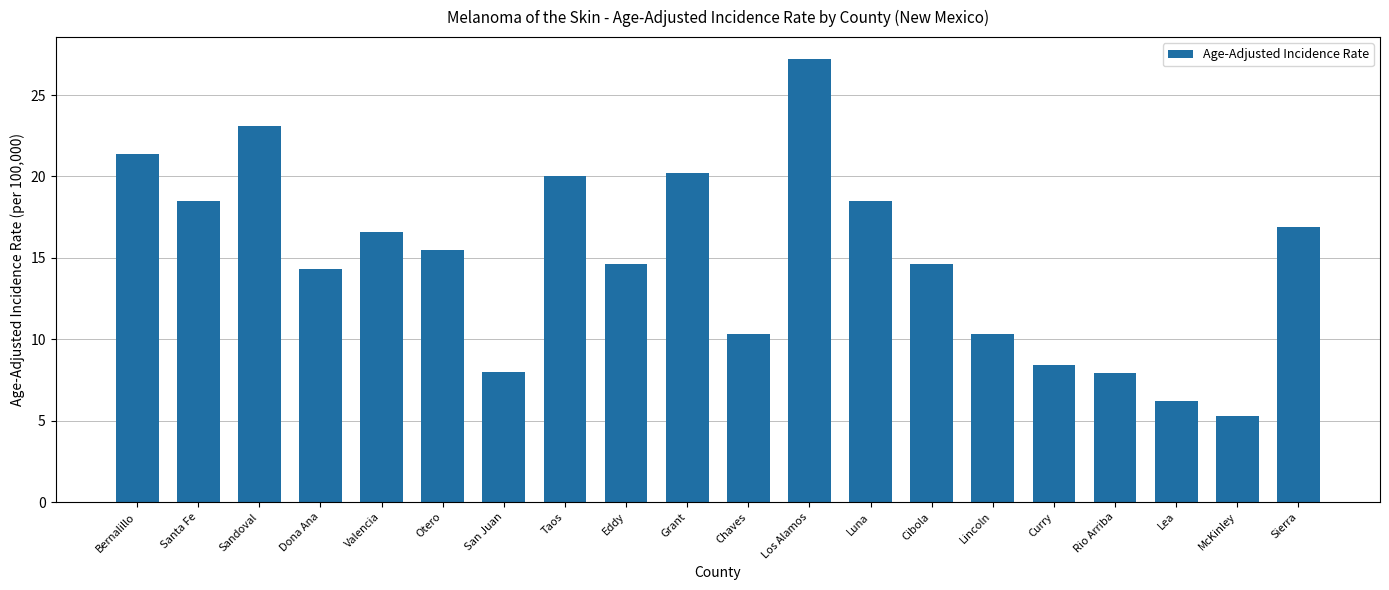

Approximately how many times larger is the value at Taos compared to Grant?

1.0